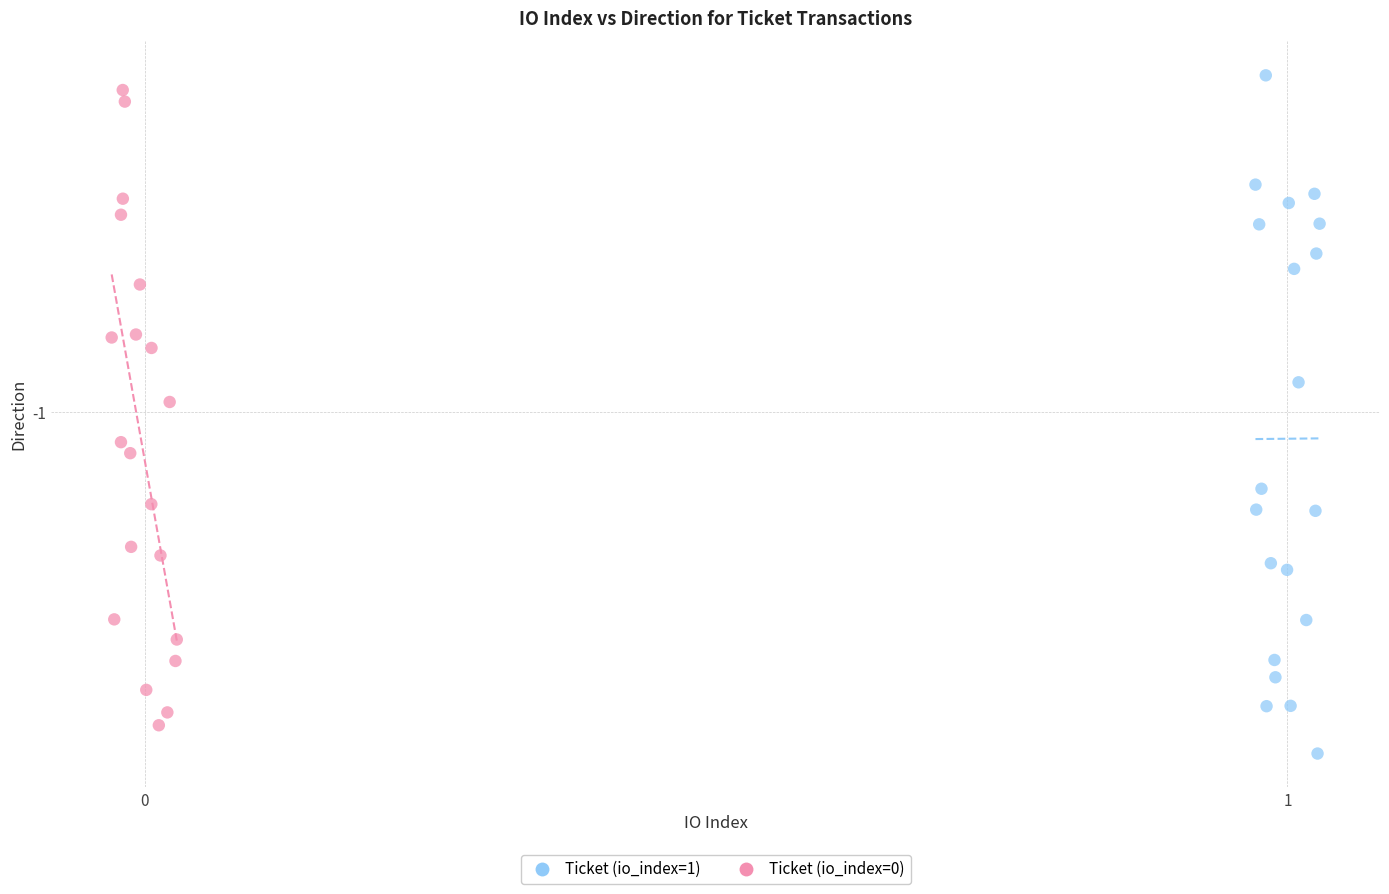

Which series reaches the minimum Y coordinate?

Ticket (io_index=1)